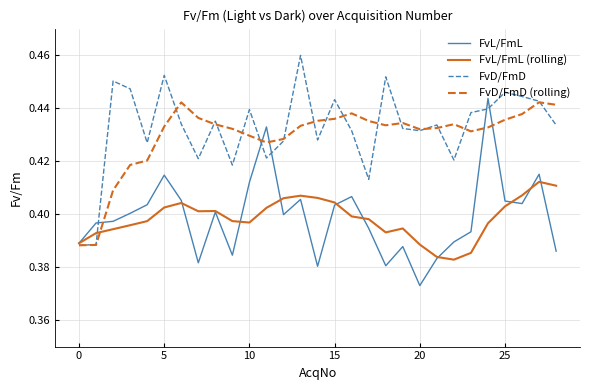

How many lines are shown in the chart?

4